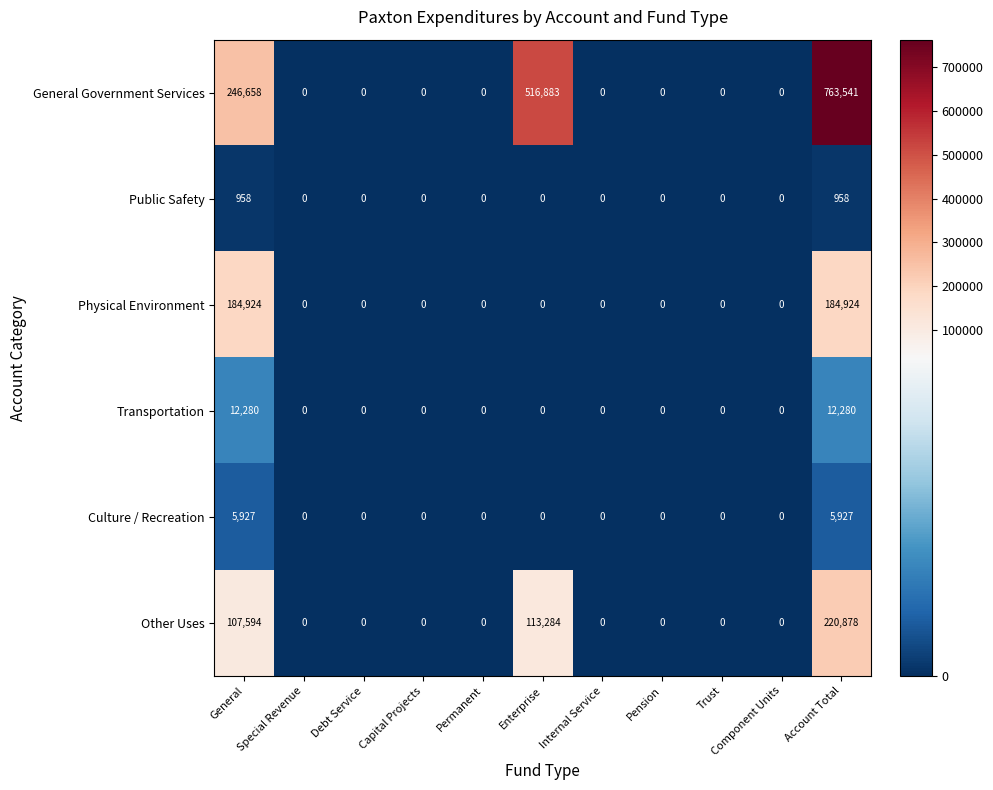

At which label is Other Uses closest to 110439?

General